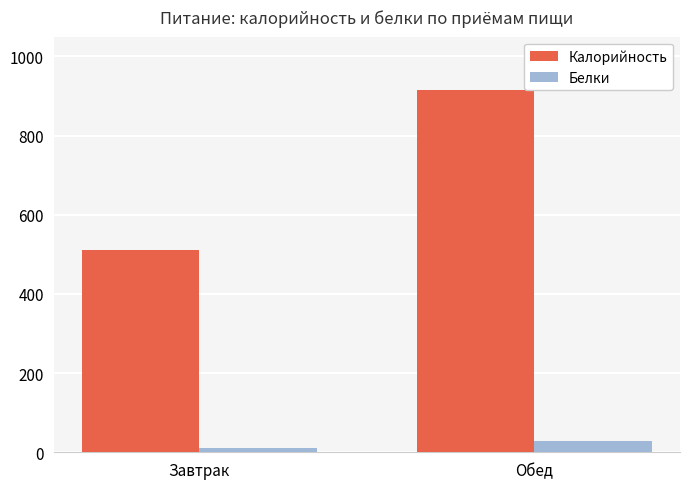

Which category has the lowest value across all series?

Завтрак